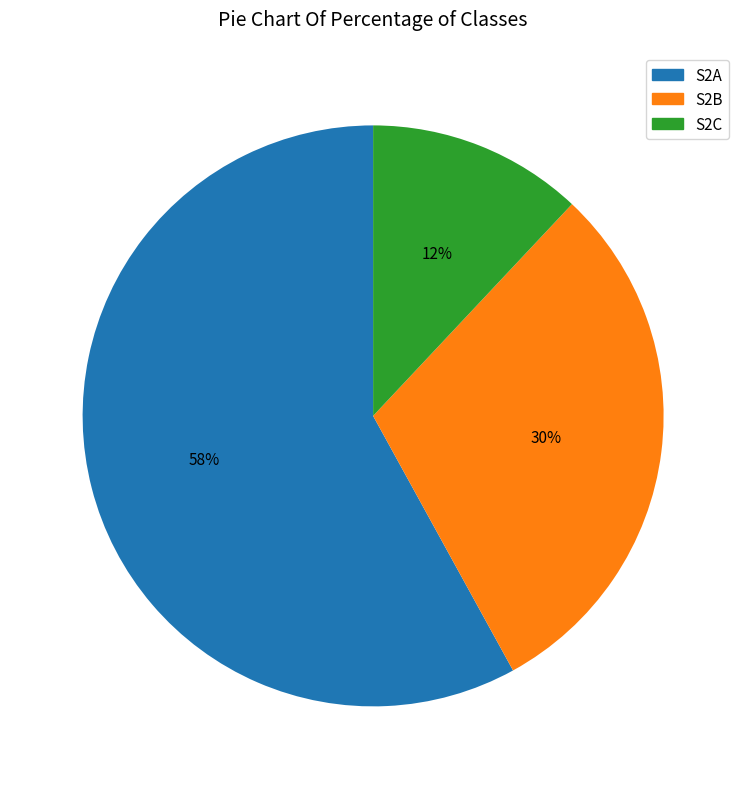

What is the ratio of the value at S2A to the value at S2C?

4.8